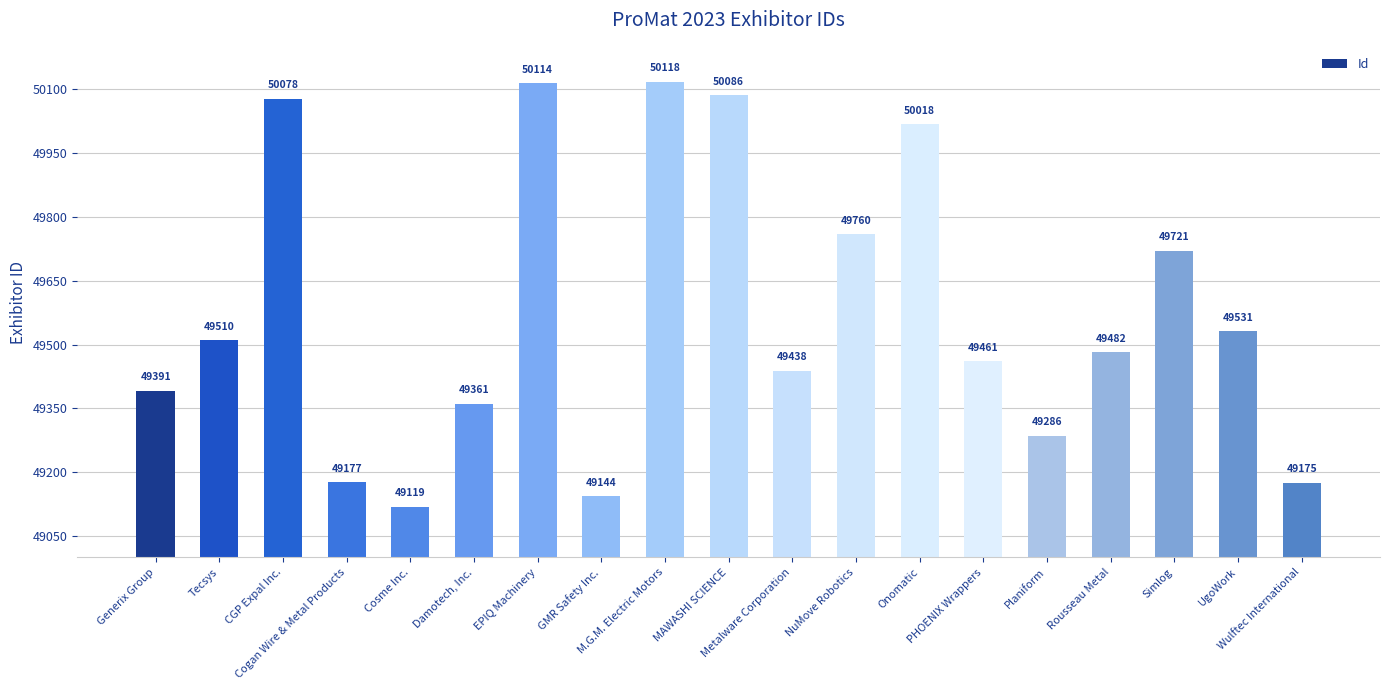

Count the number of categories in the chart.

19